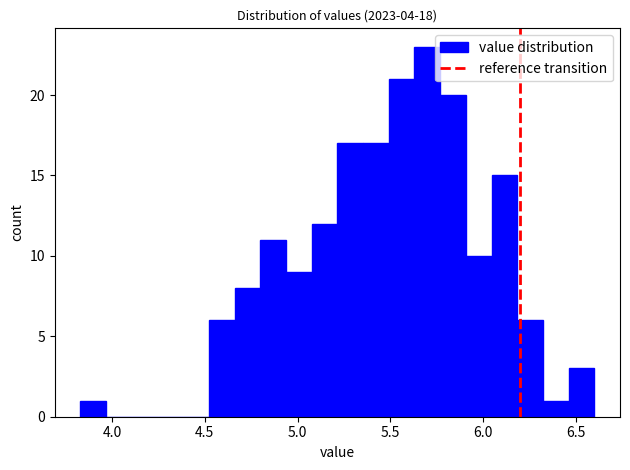

Read against the x-axis, roughly where is the centre of the tallest bar?

5.70